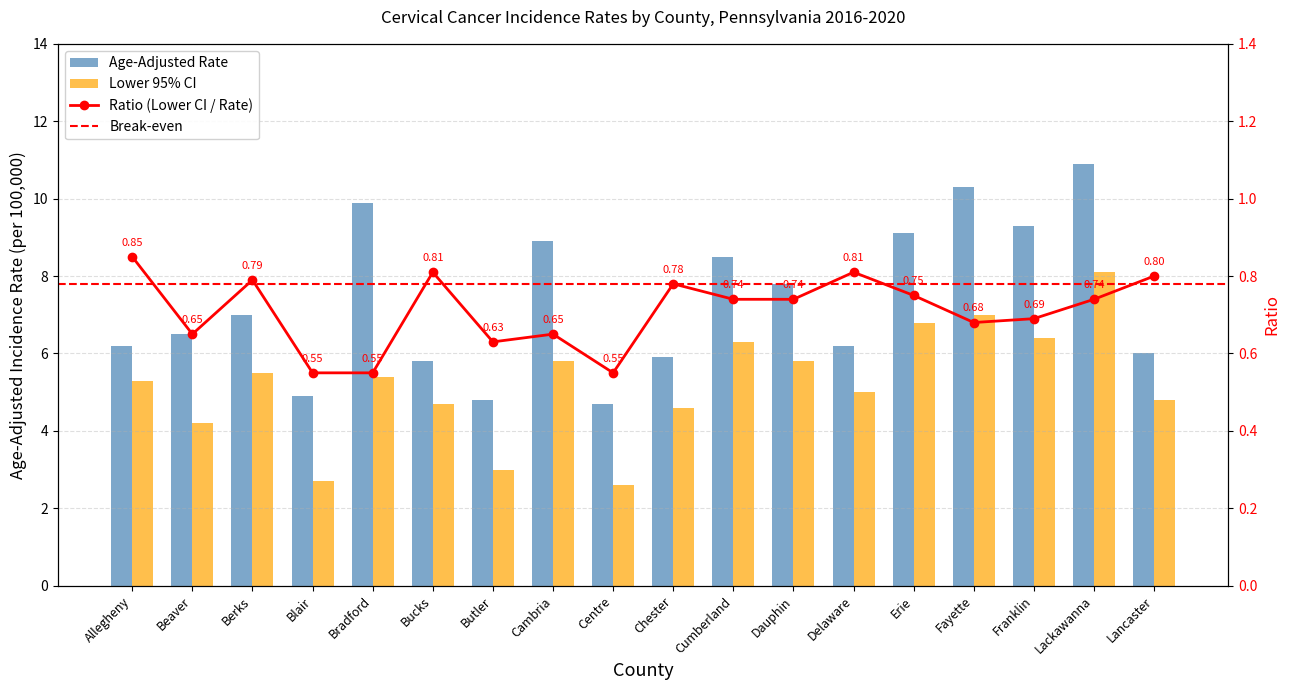

The value of Lower 95% CI at Lancaster is 4.8. True or false?

True